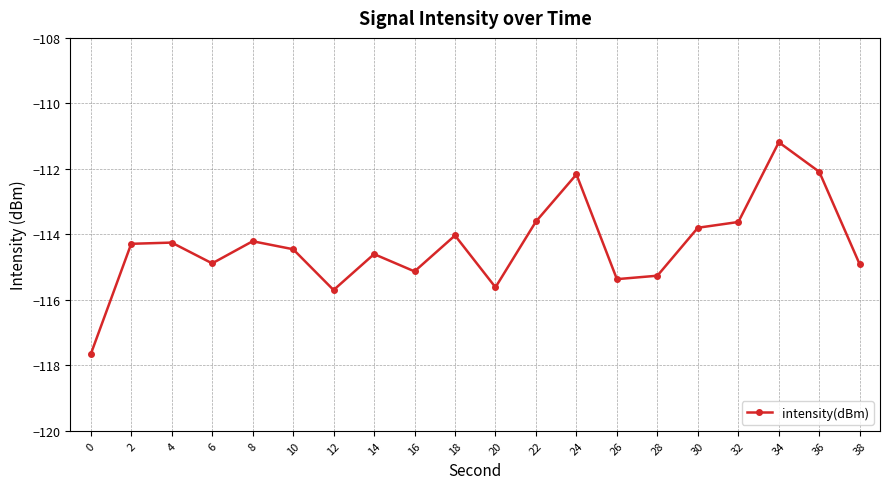

What is the value of the 5th point from the left?

-114.2